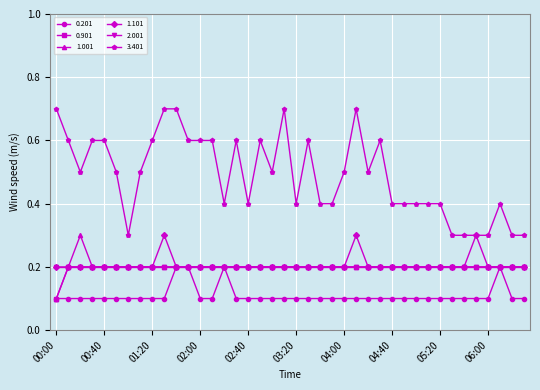

True or false: 0.901 and 3.401 cross at least once.

False